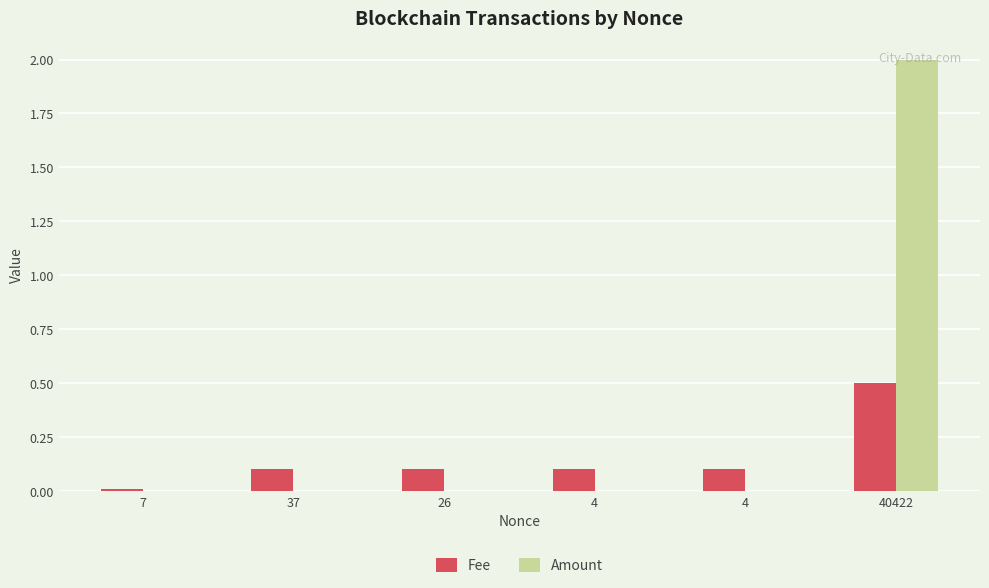

Between 26 and 4, which series saw the biggest shift?

Fee